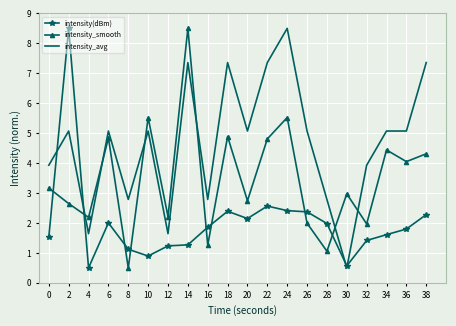

Read the intensity(dBm) value at 28.

2.0